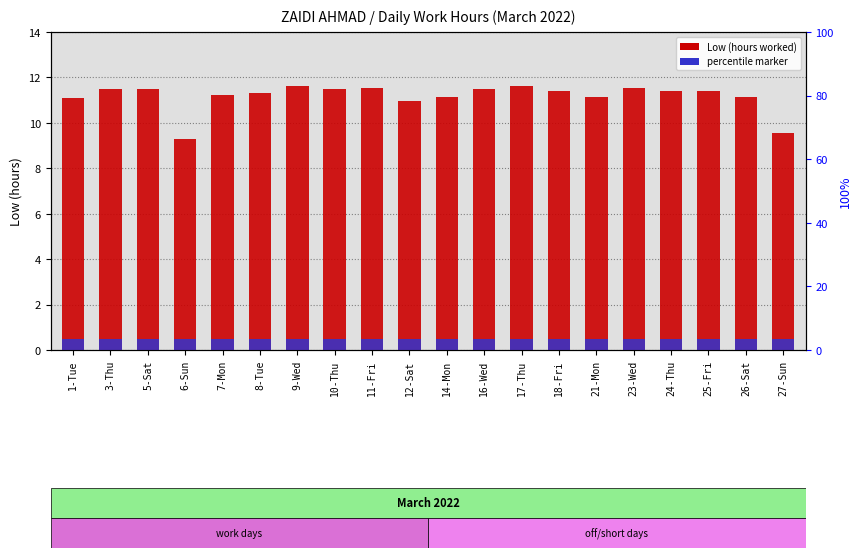

List the series in order of their peak value, highest first.

Low (hours), percentile marker